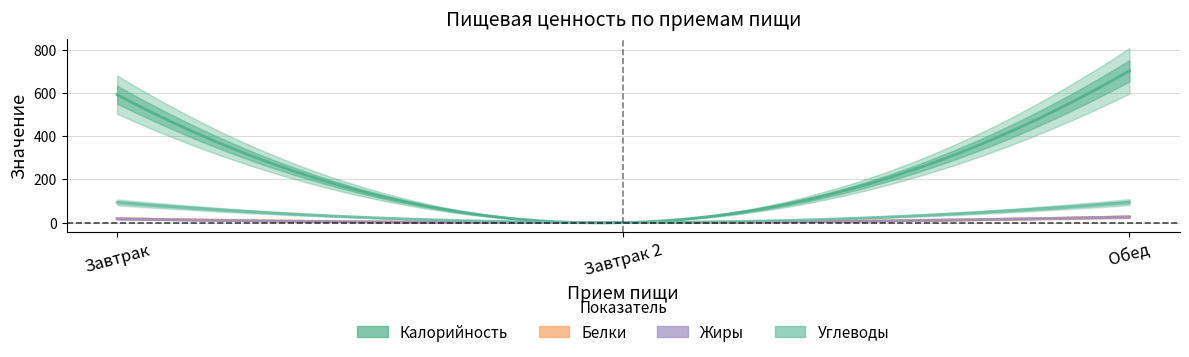

Rank the series by their maximum value, from highest to lowest.

Калорийность, Углеводы, Белки, Жиры